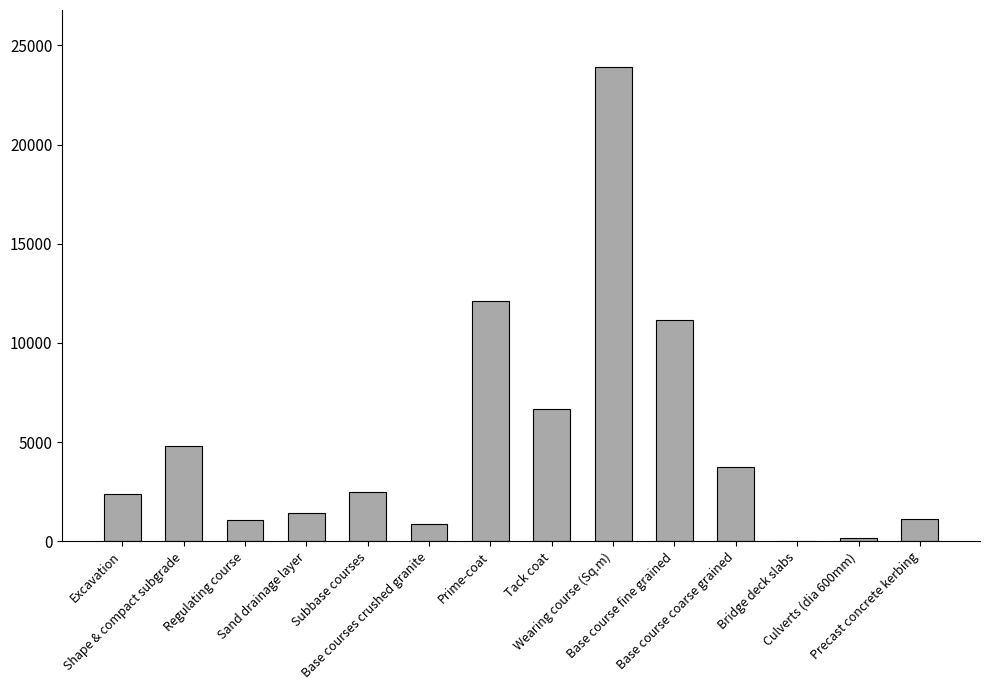

The chart shows a value of 35630 at Wearing course (Sq.m). True or false?

False